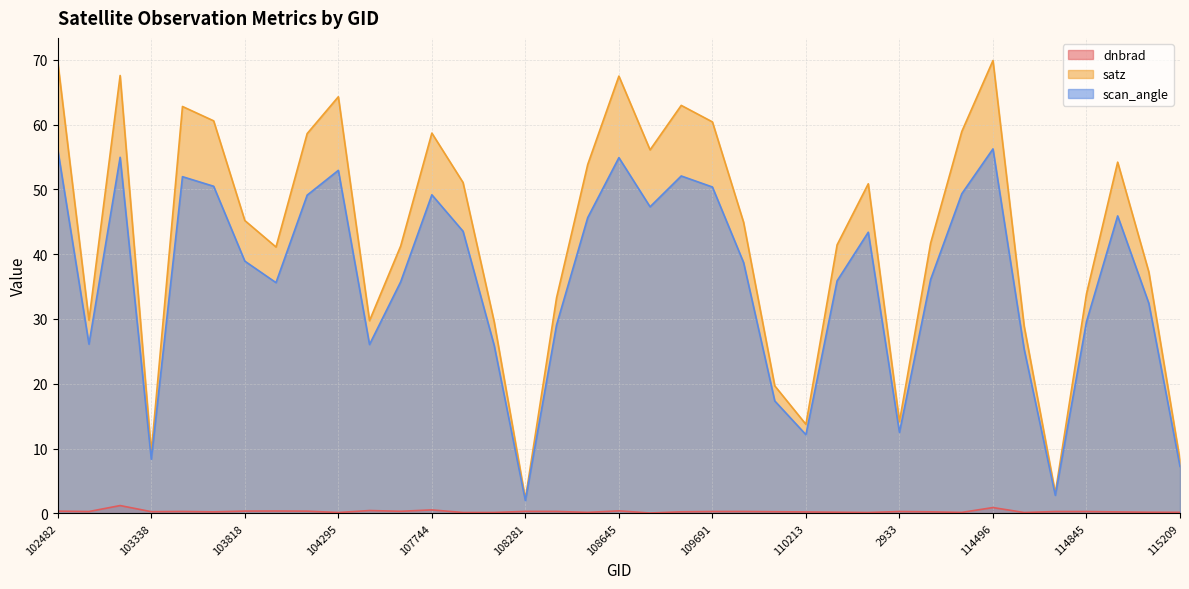

What is the value of the scan_angle point at the 4th from the left?

8.3